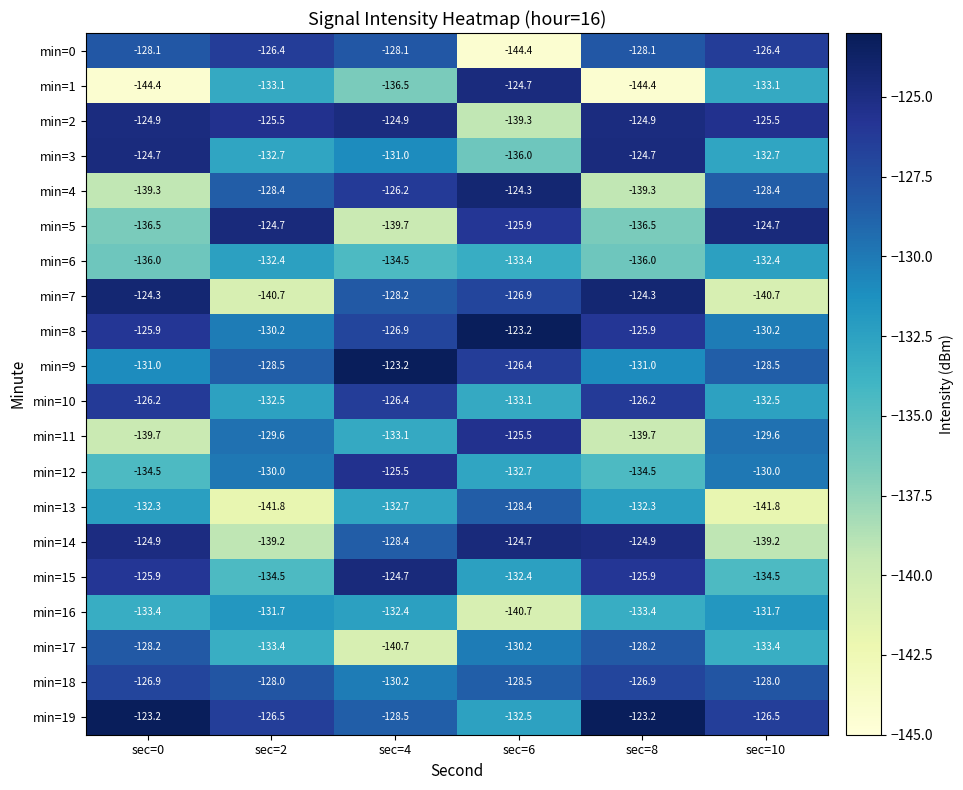

What is the difference between the highest and lowest values at sec=0?

21.2